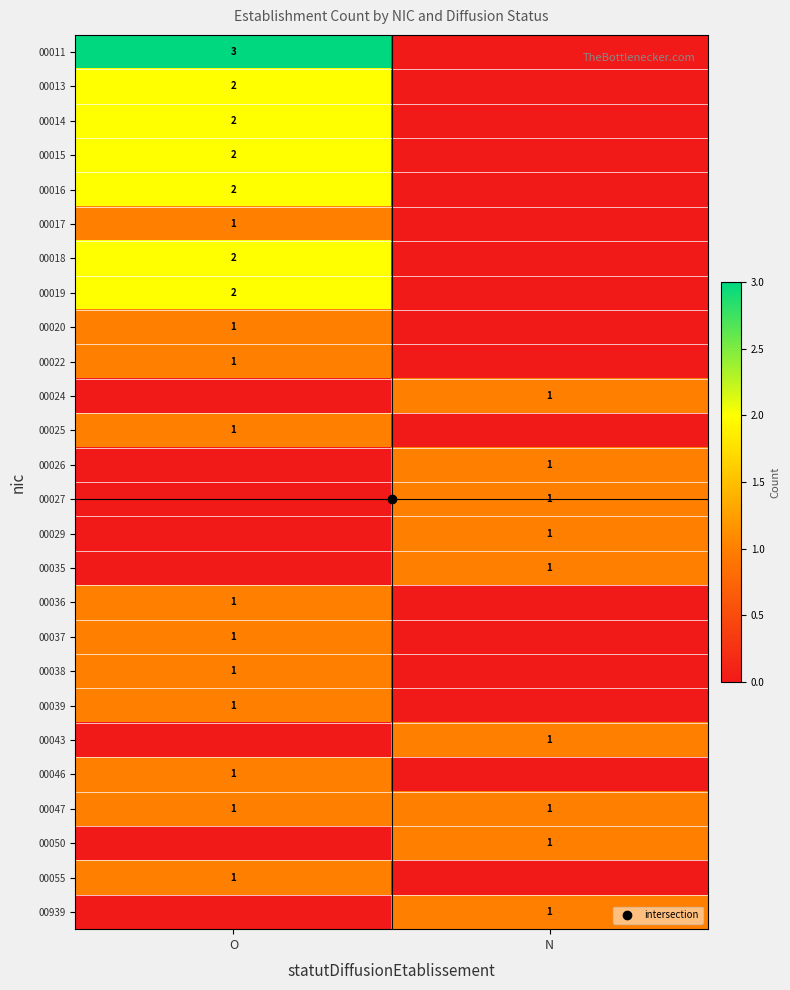

How many values in the 00037 series are below 1?

1